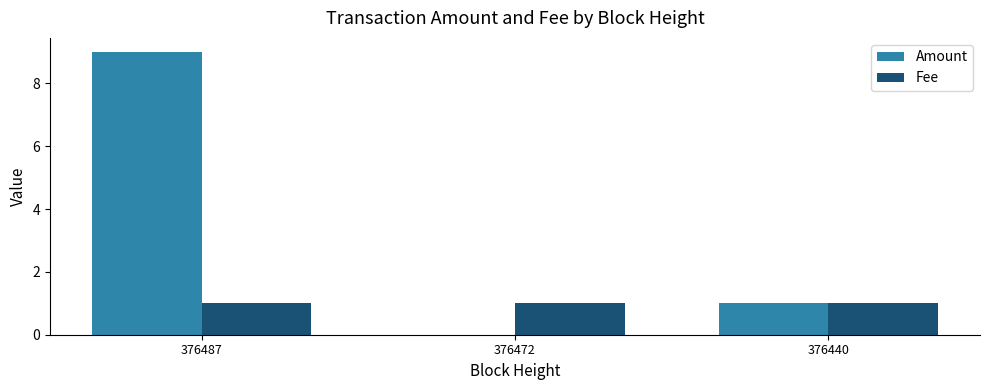

True or false: Amount has a value of 9 at 376487.

True